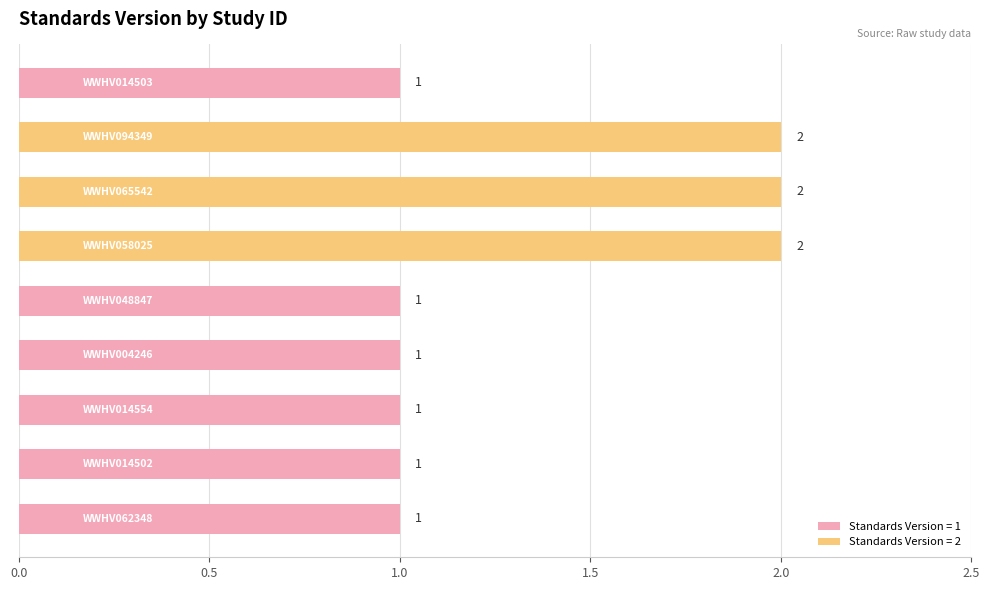

What position from the left is 2.0?

5